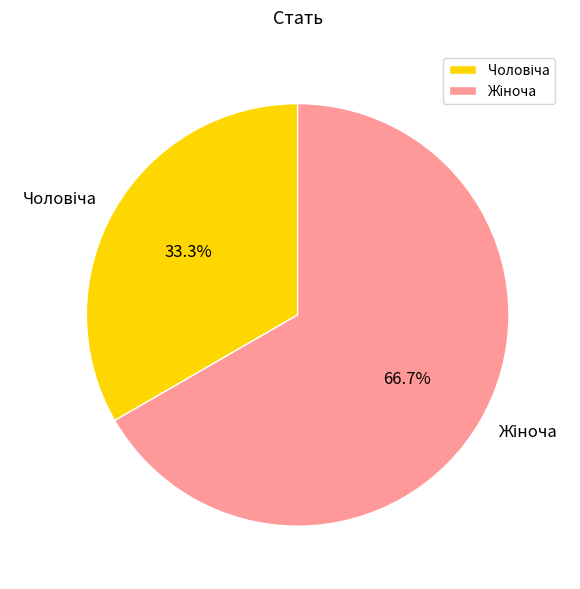

How many segments does this pie chart have?

2